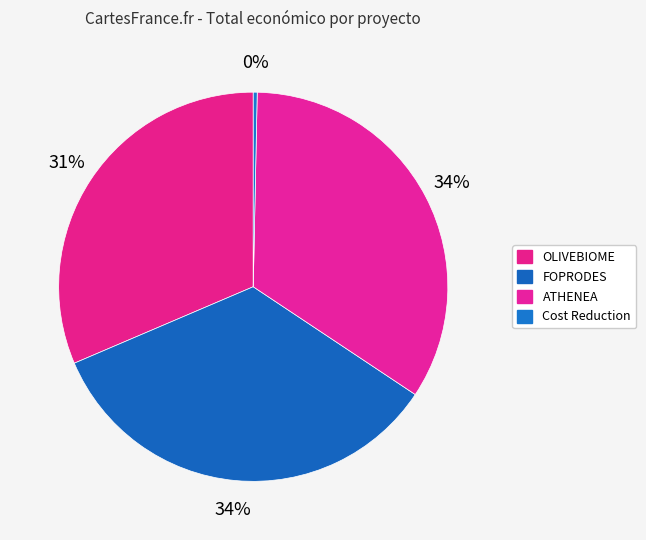

To the nearest percent, what is the combined percentage of OLIVEBIOME and ATHENEA?

65%